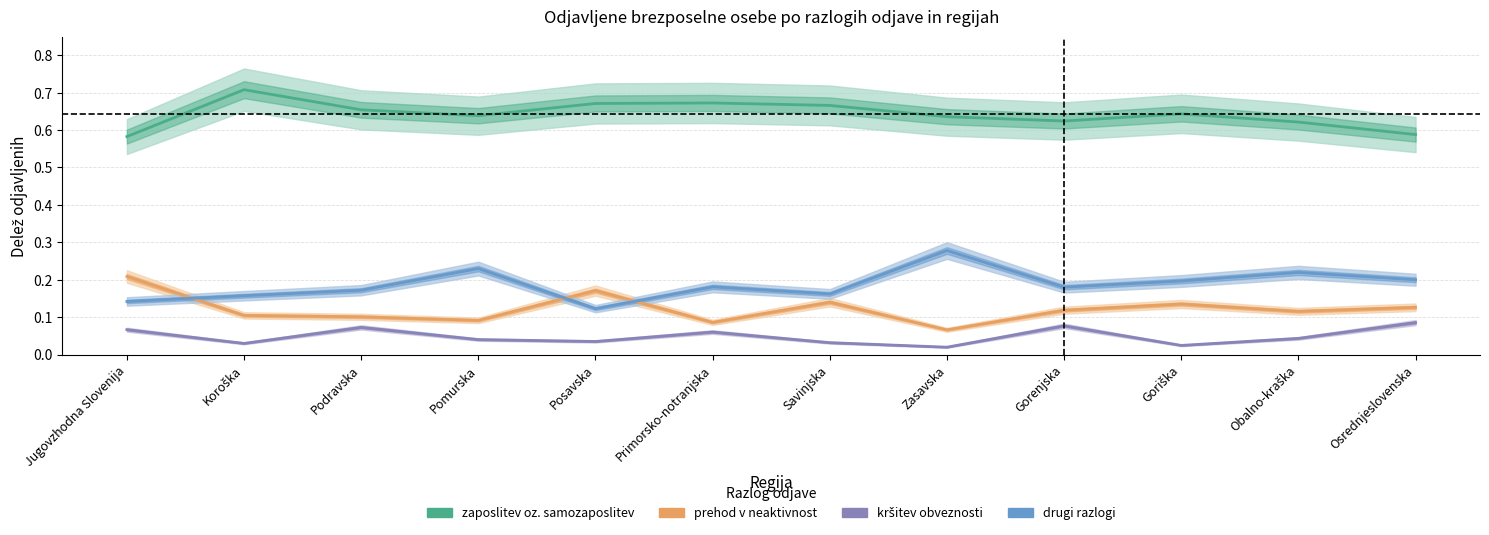

Which series has the largest total across all categories?

zaposlitev oz. samozaposlitev